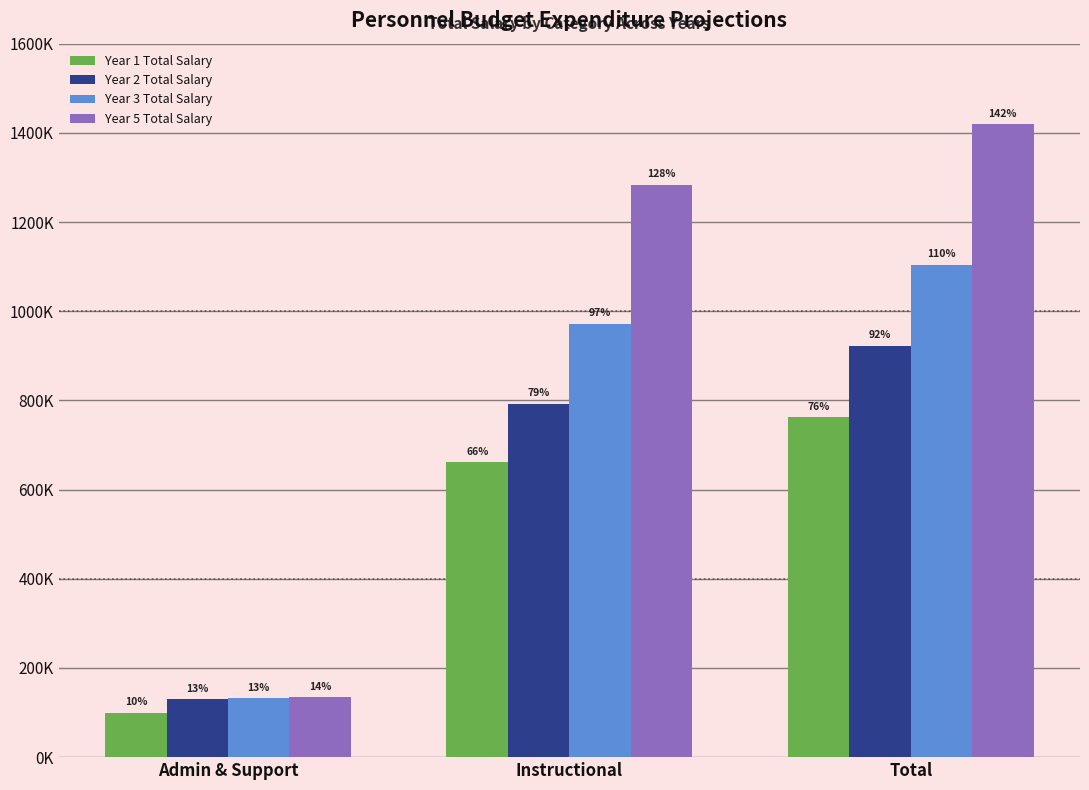

What is the average value of the Year 3 Total Salary series?

736171